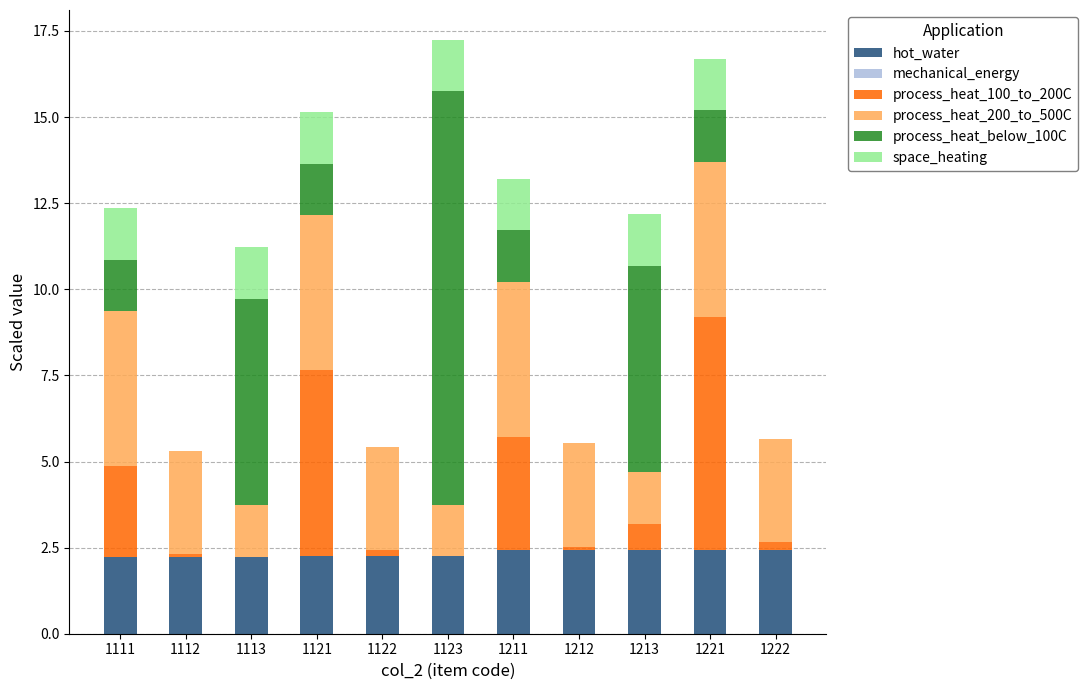

What is the total value across all series at 1123?

17.2